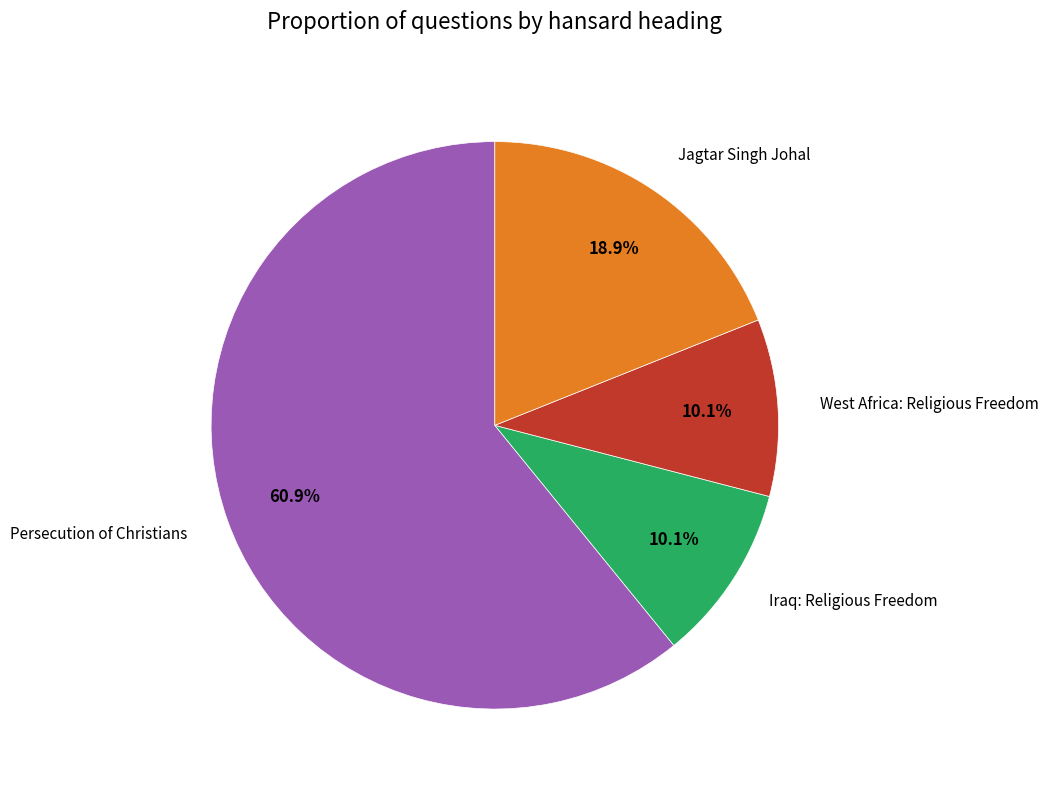

Which category accounts for the majority?

Persecution of Christians